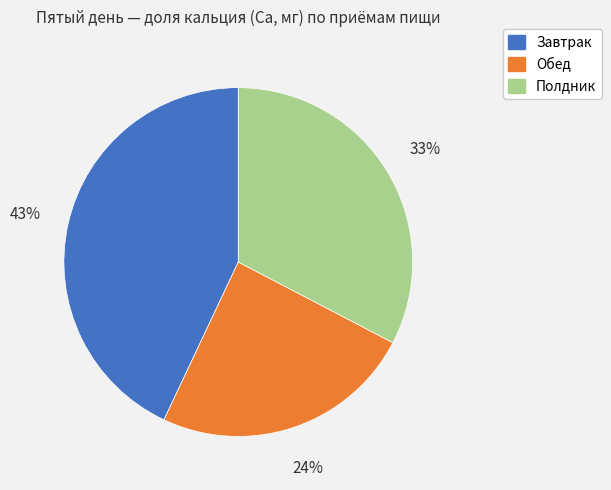

Which slice is the largest?

Завтрак